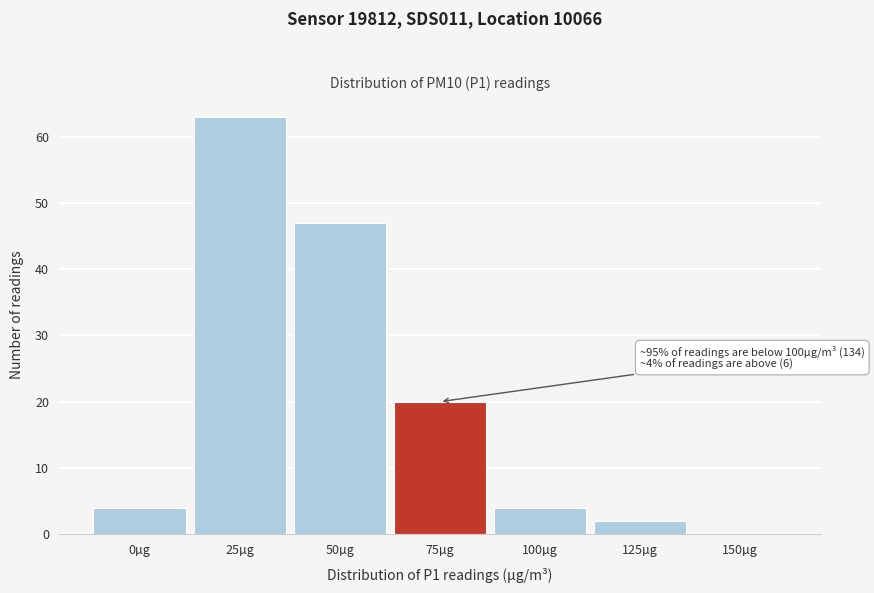

Reading left to right, list all the values displayed in this chart.

0µg=4	25µg=63	50µg=47	75µg=20	100µg=4	125µg=2	150µg=0